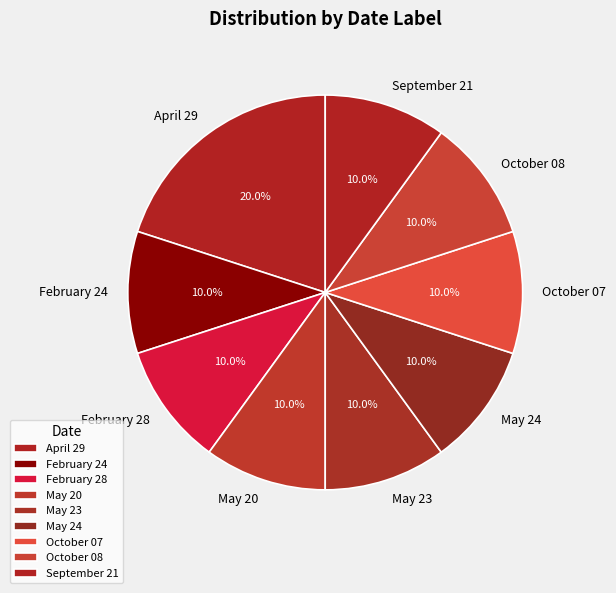

What is the largest slice in the pie chart?

April 29